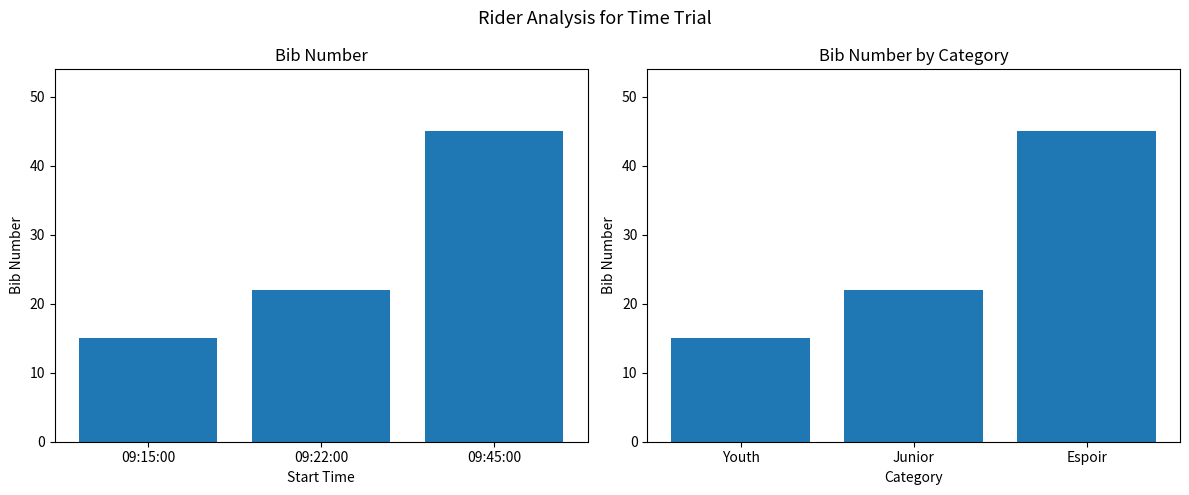

True or false: the data shows 22 at Junior.

True